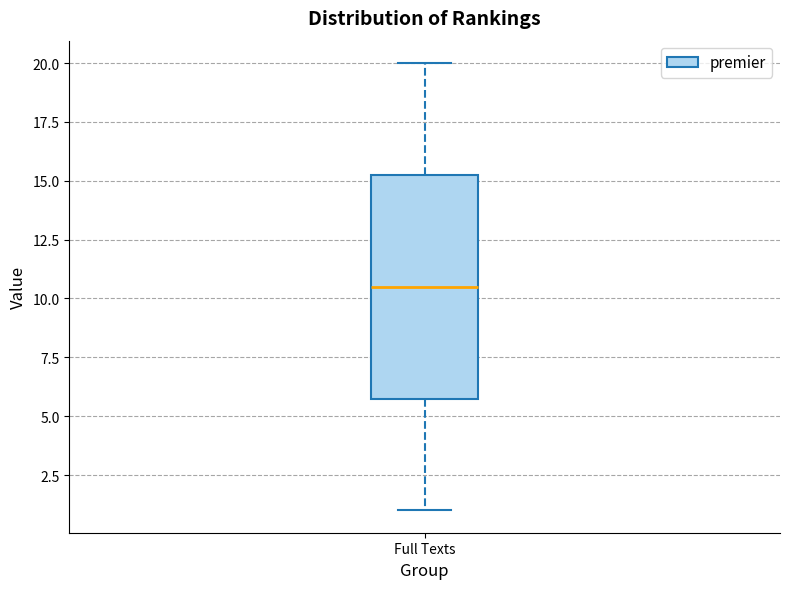

Read this box plot against the y-axis: the position of the median line, the range covered by the box, and the ends of both whiskers. The values are not printed on the chart, so give them approximately, as read against the axis.

median 10.5, box 6.0 to 15.5, whiskers 1.0 to 20.0